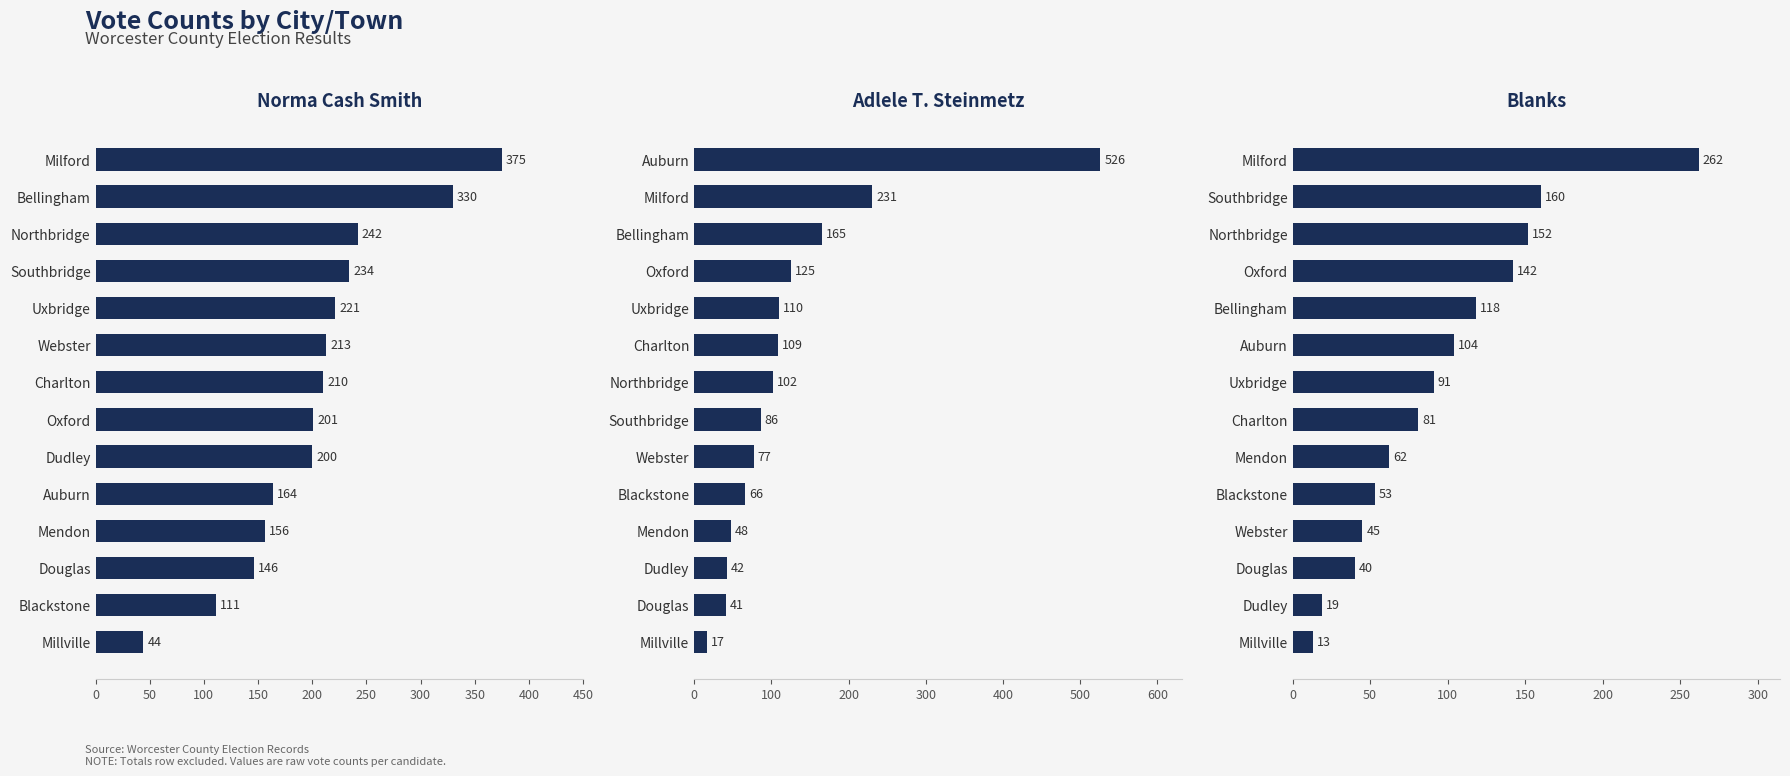

Which series changed the most between 0 and 400?

Adlele T. Steinmetz